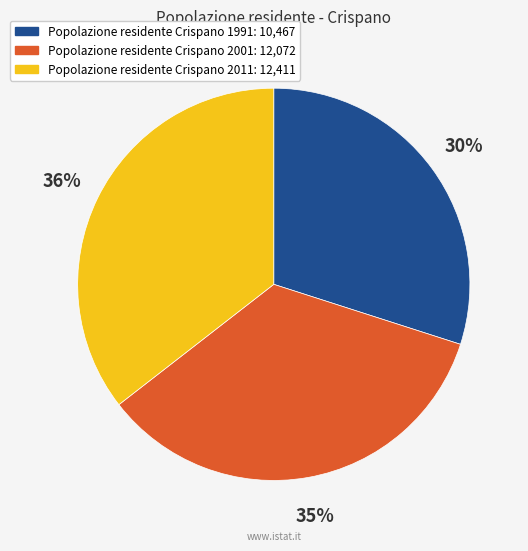

Count the number of slices in the pie.

3